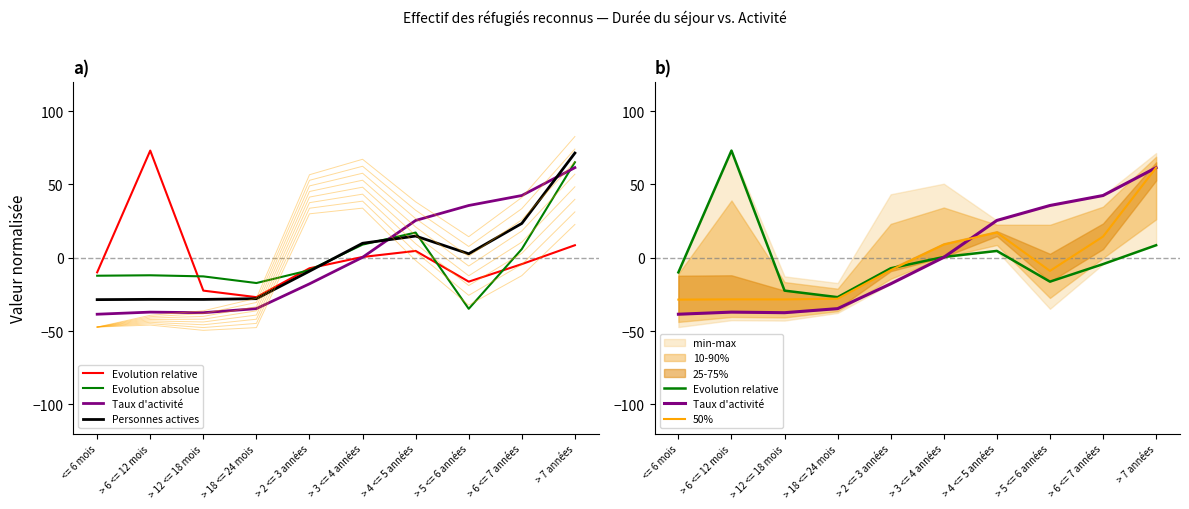

How many negative values does the Personnes actives series have?

5